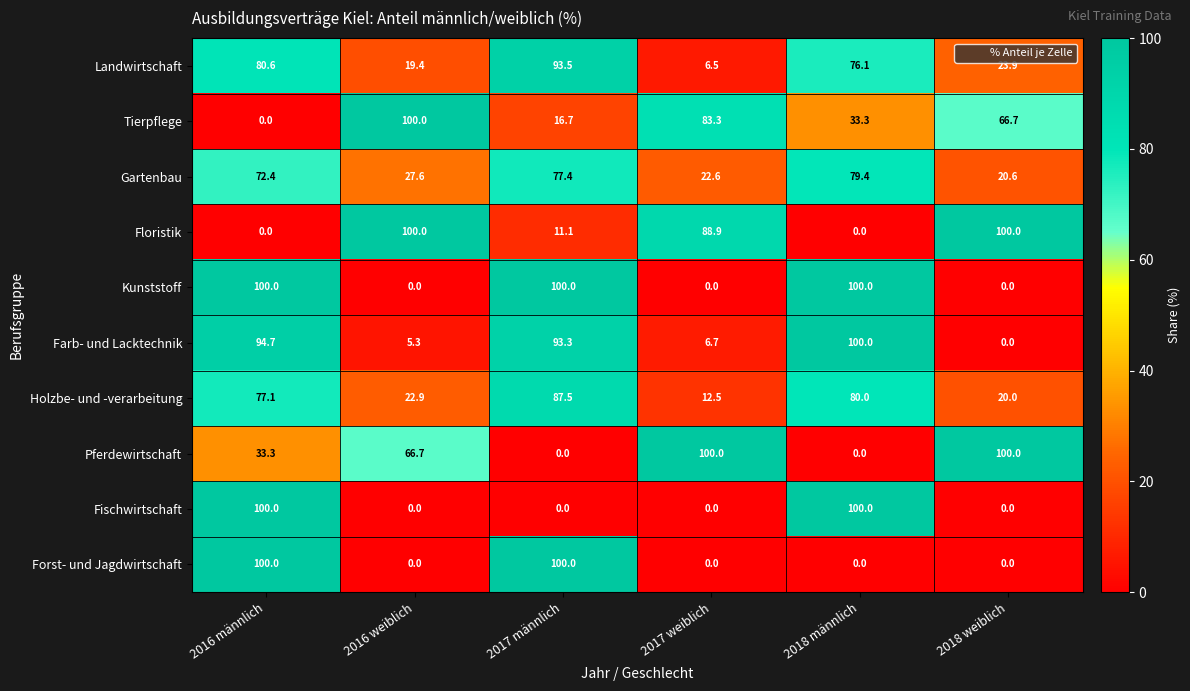

What is the sum of the Kunststoff values at 2016 weiblich and 2017 männlich?

100.0